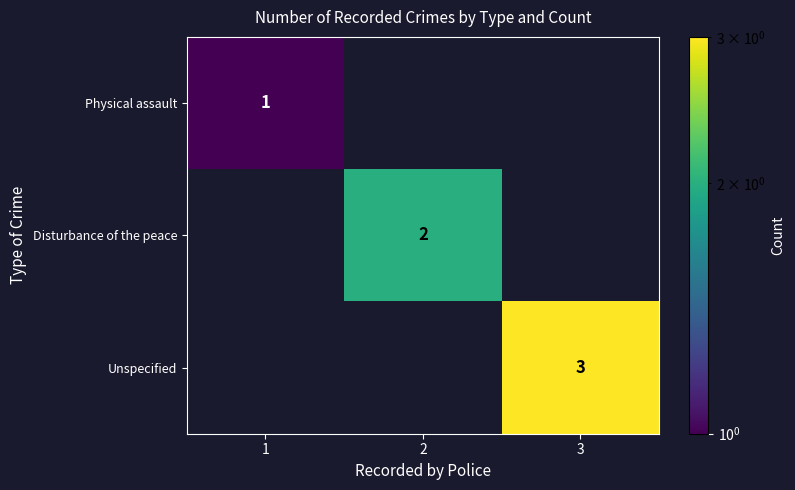

Is it true that Physical assault equals 0.5 at 1?

False